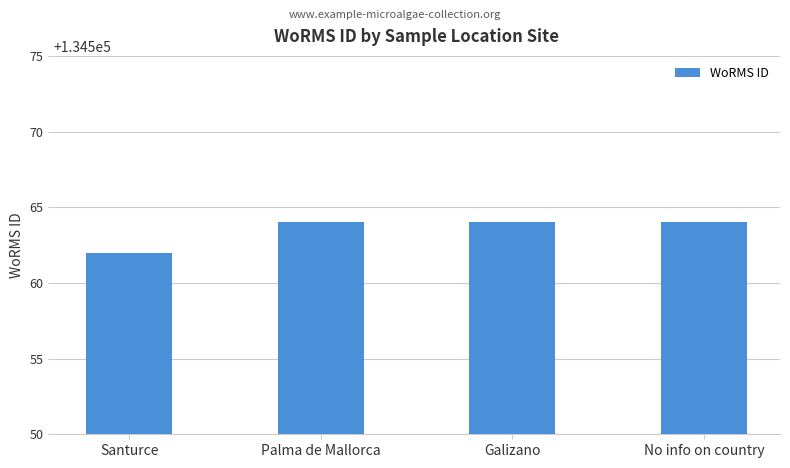

Count the values in the range 134564 to 134565.

3